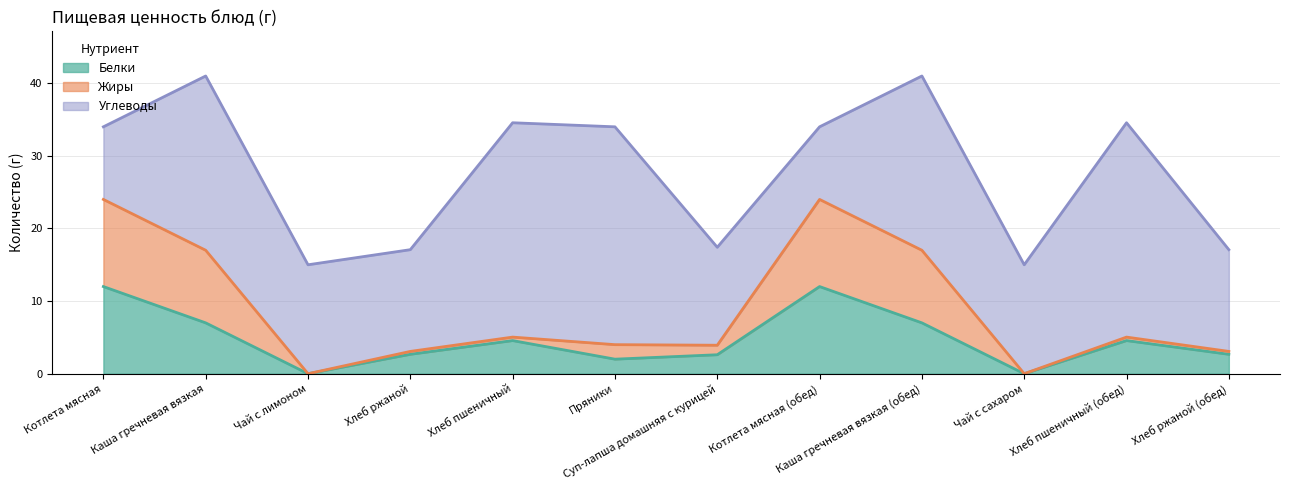

Is the value of Белки at Котлета мясная (обед) greater than the value of Жиры at Хлеб ржаной?

Yes